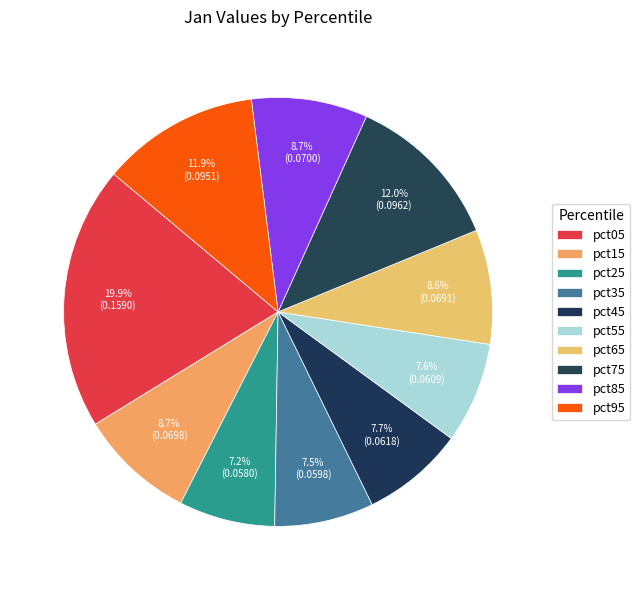

Is it true that pct35 is 15% of the pie?

False